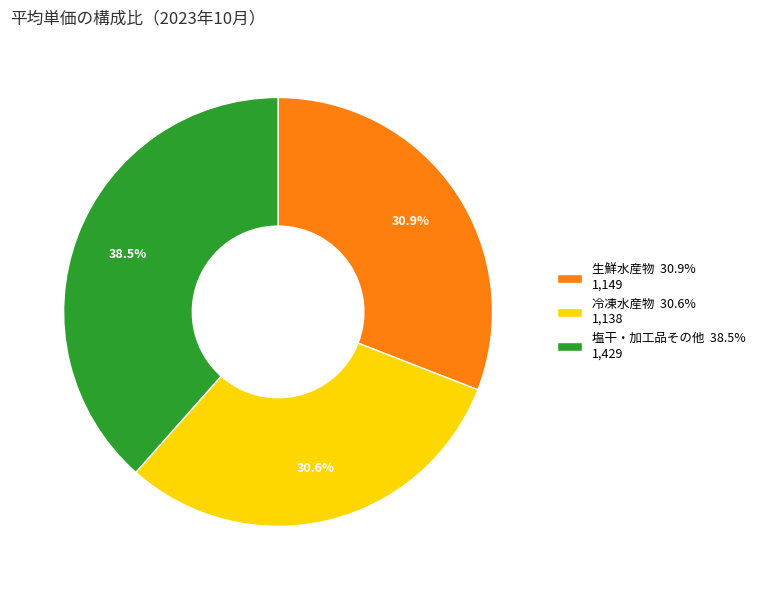

To the nearest percent, what is the average slice percentage?

33%